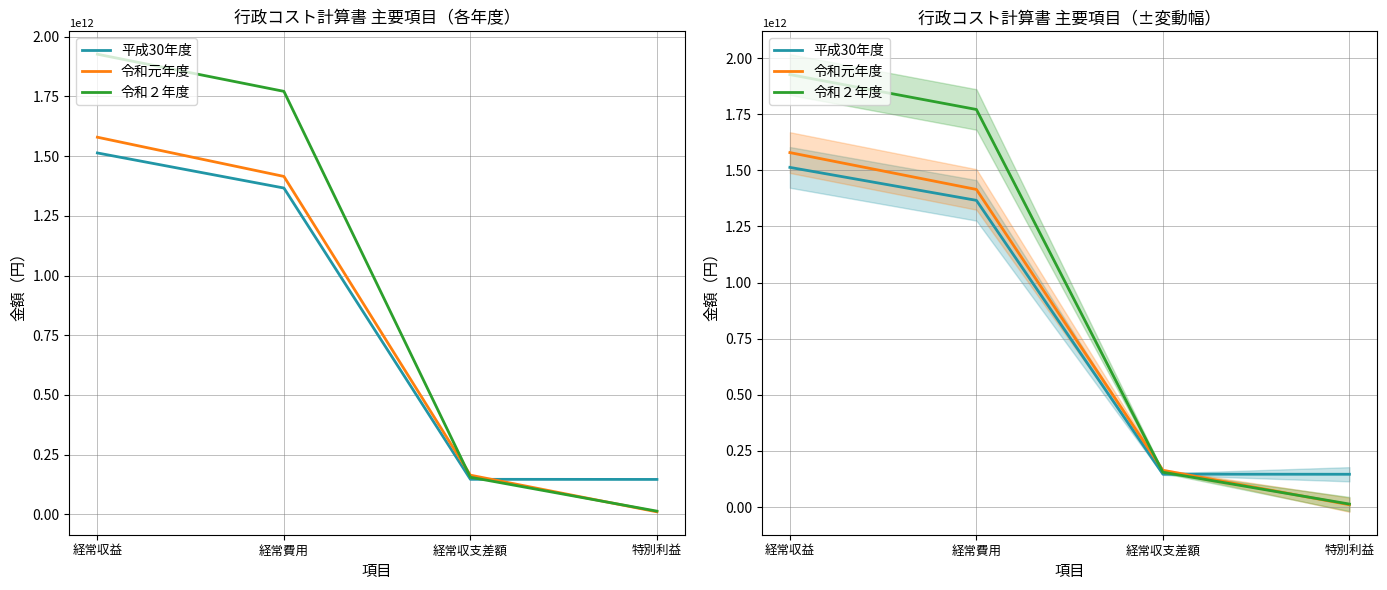

How many distinct data groups are displayed?

3